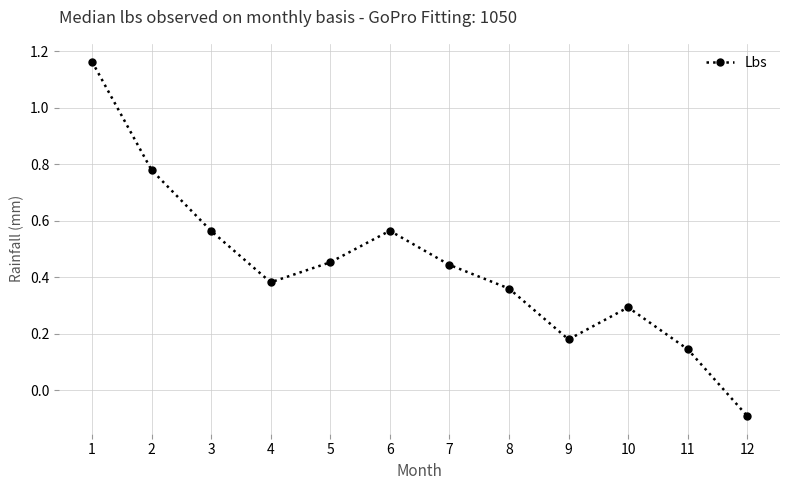

True or false: the data shows 0.4 at 6.

False